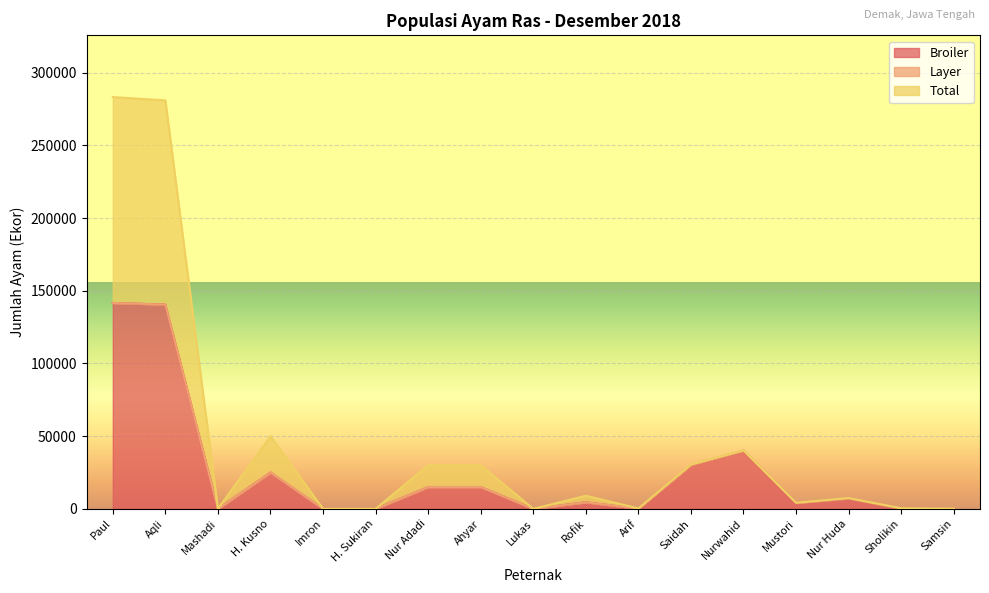

True or false: Broiler and Total intersect in this chart.

False